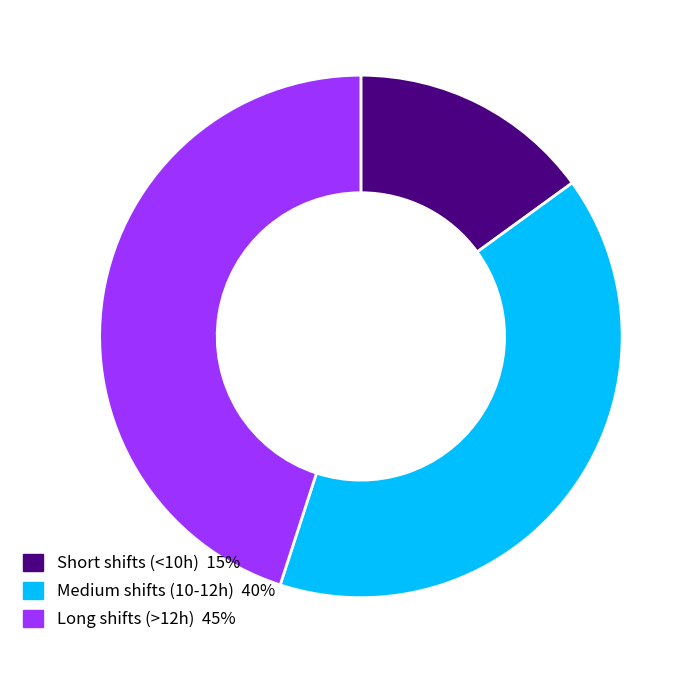

Rank the categories by value from lowest to highest.

Short shifts (<10h) 15%, Medium shifts (10-12h) 40%, Long shifts (>12h) 45%